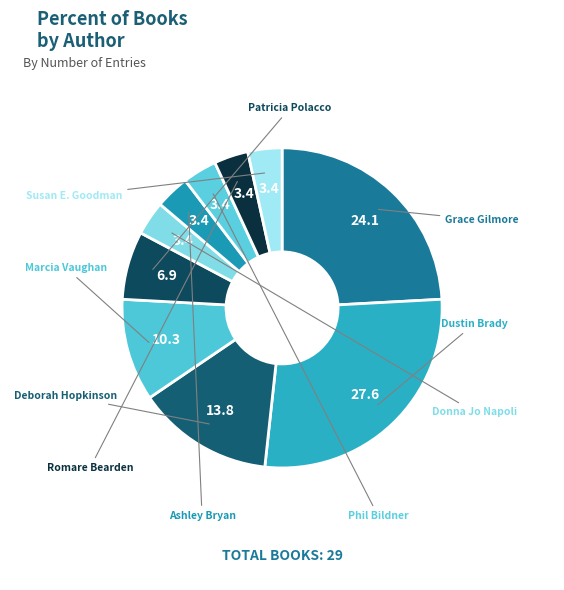

How many slices are in this pie chart?

10